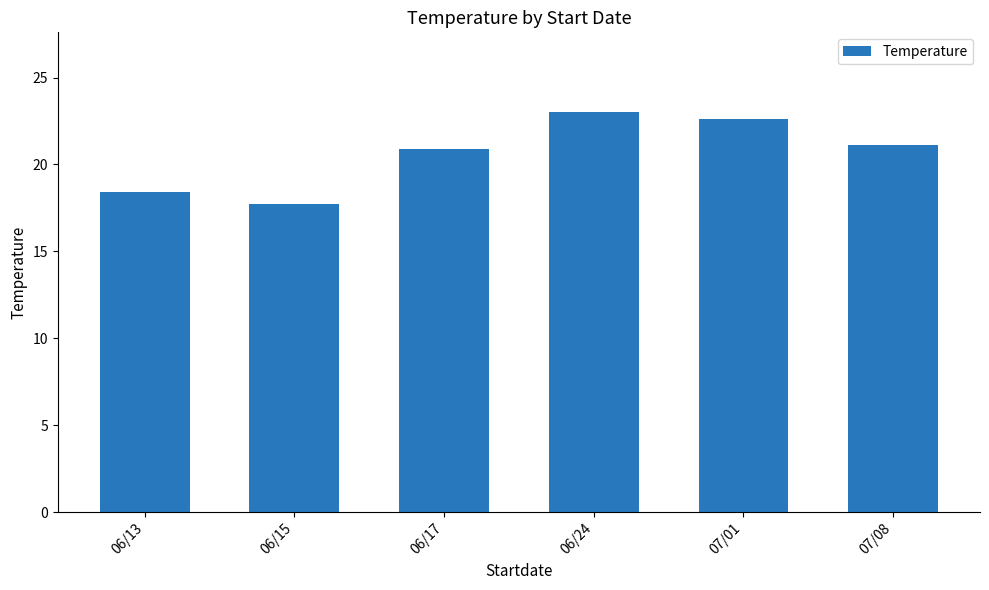

What is the approximate value at 06/15?

17.7